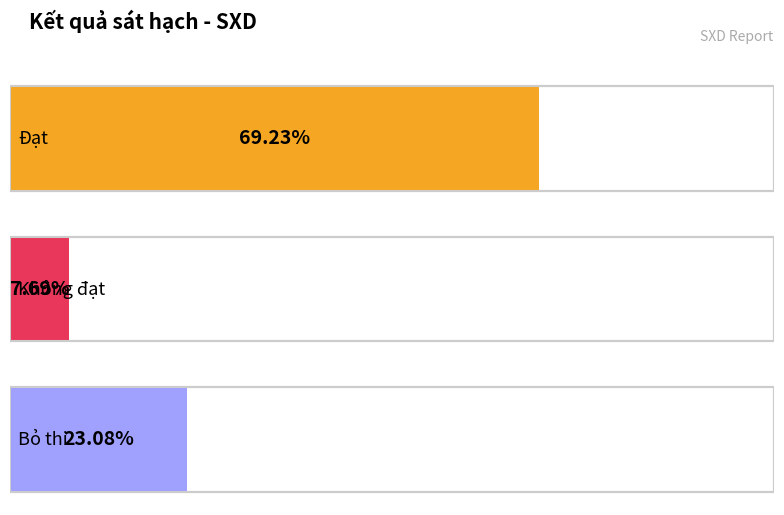

What is the label of the 2nd bar from the left?

không Đạt